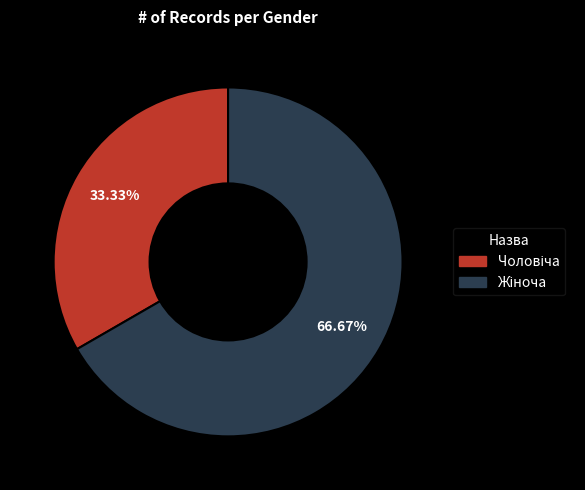

Is there a majority slice in this chart?

Yes